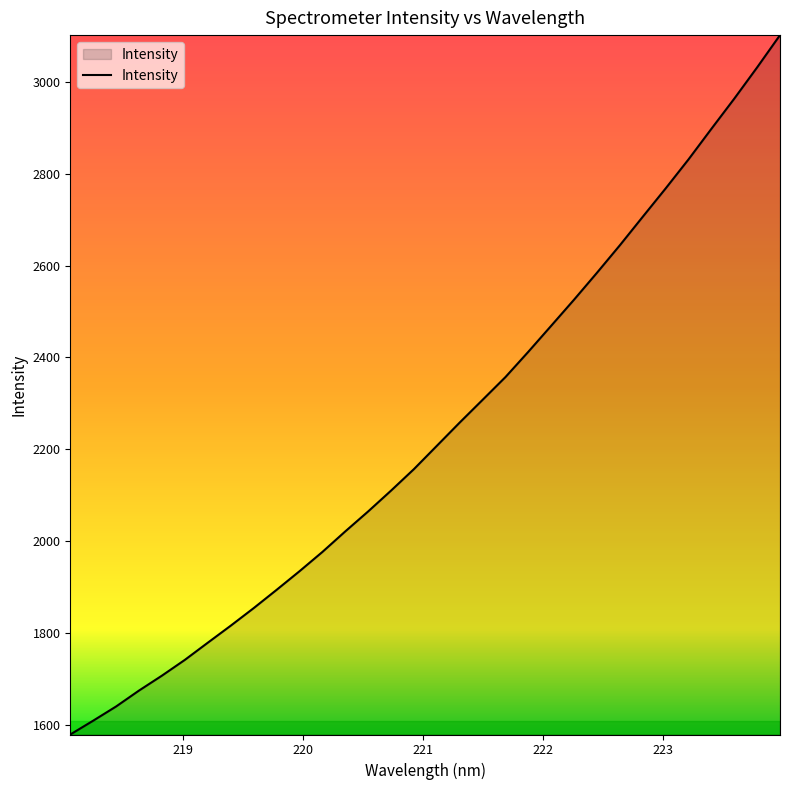

What is the minimum value shown in the chart?

1579.3